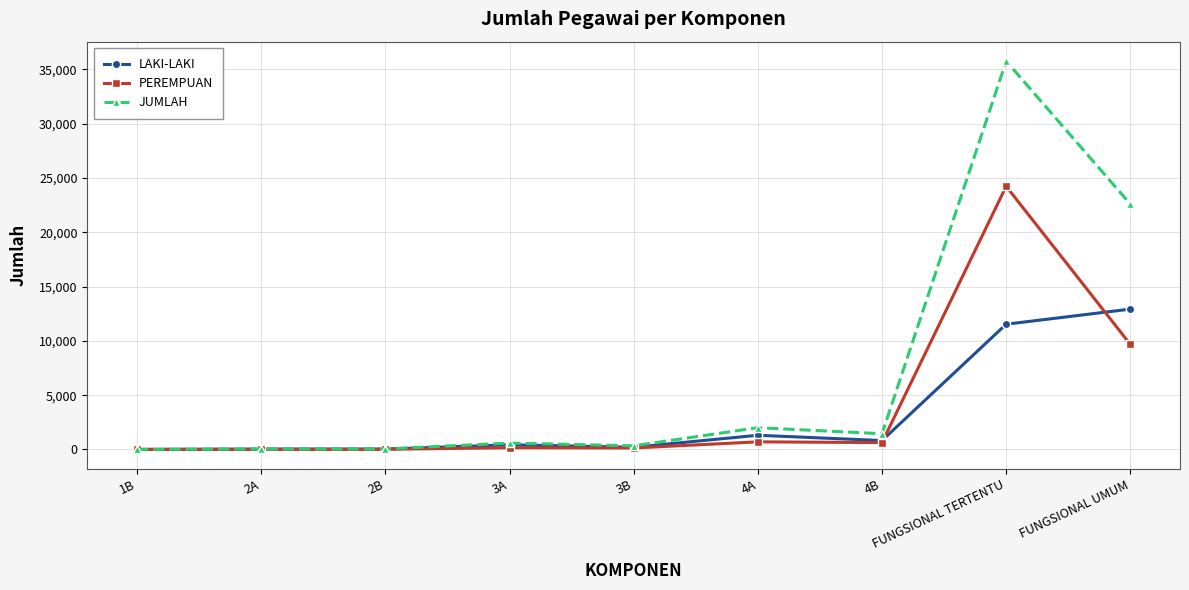

Is it true that JUMLAH equals 333 at 3B?

True